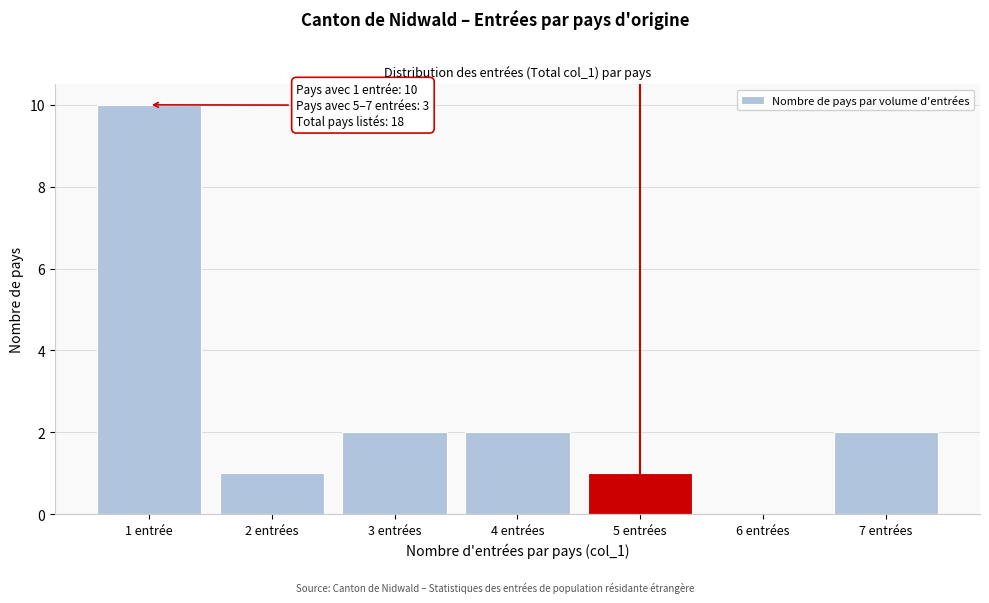

Reading left to right, what are all the values shown in this chart?

1 entrée=10	2 entrées=1	3 entrées=2	4 entrées=2	5 entrées=1	6 entrées=0	7 entrées=2